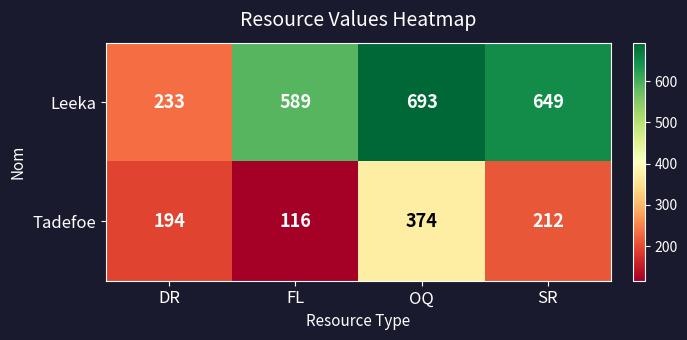

What is the average value of the Leeka series?

541